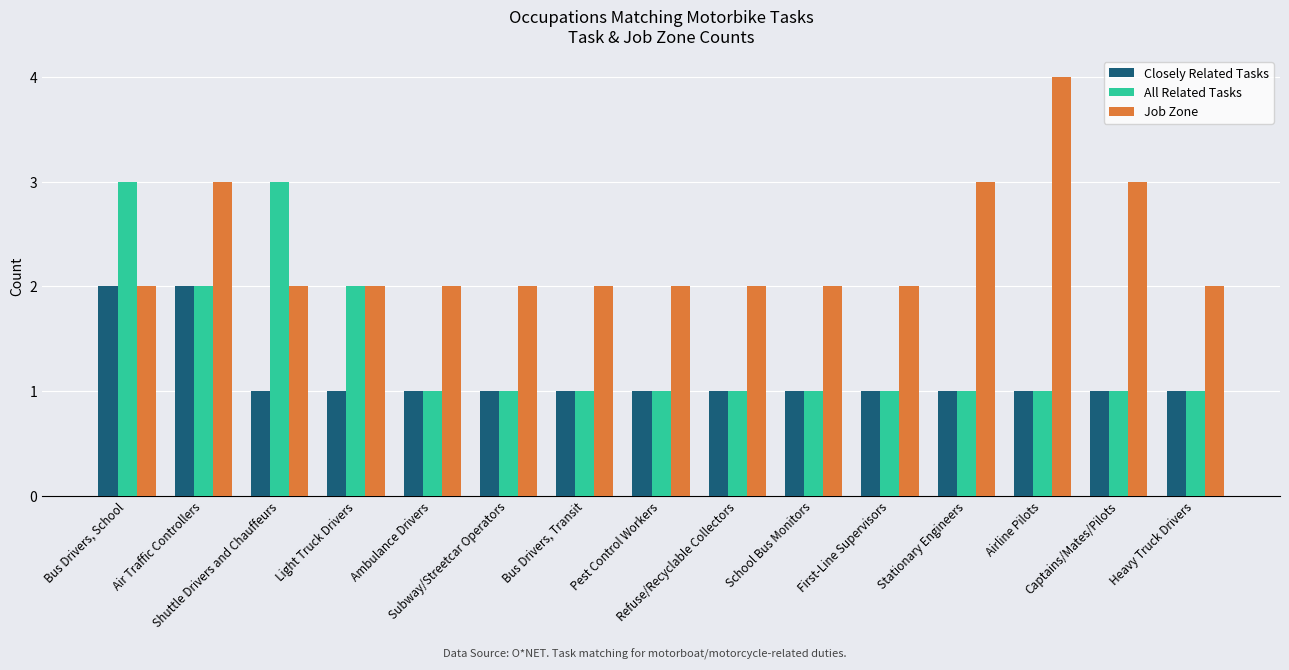

List the series in order of their overall mean, lowest first.

Closely Related Tasks, All Related Tasks, Job Zone